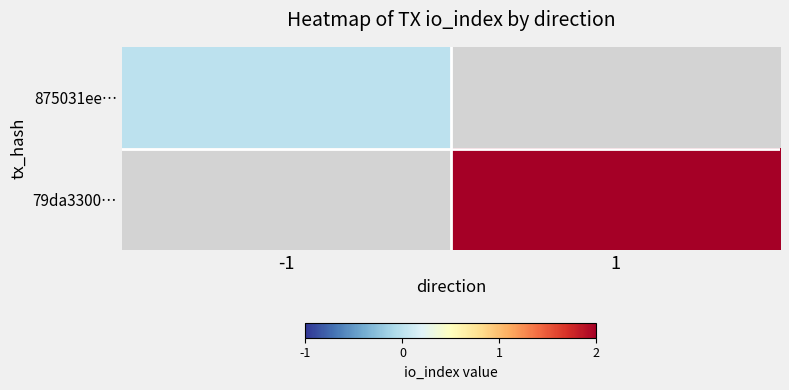

At which category does the chart reach its peak across all series?

1